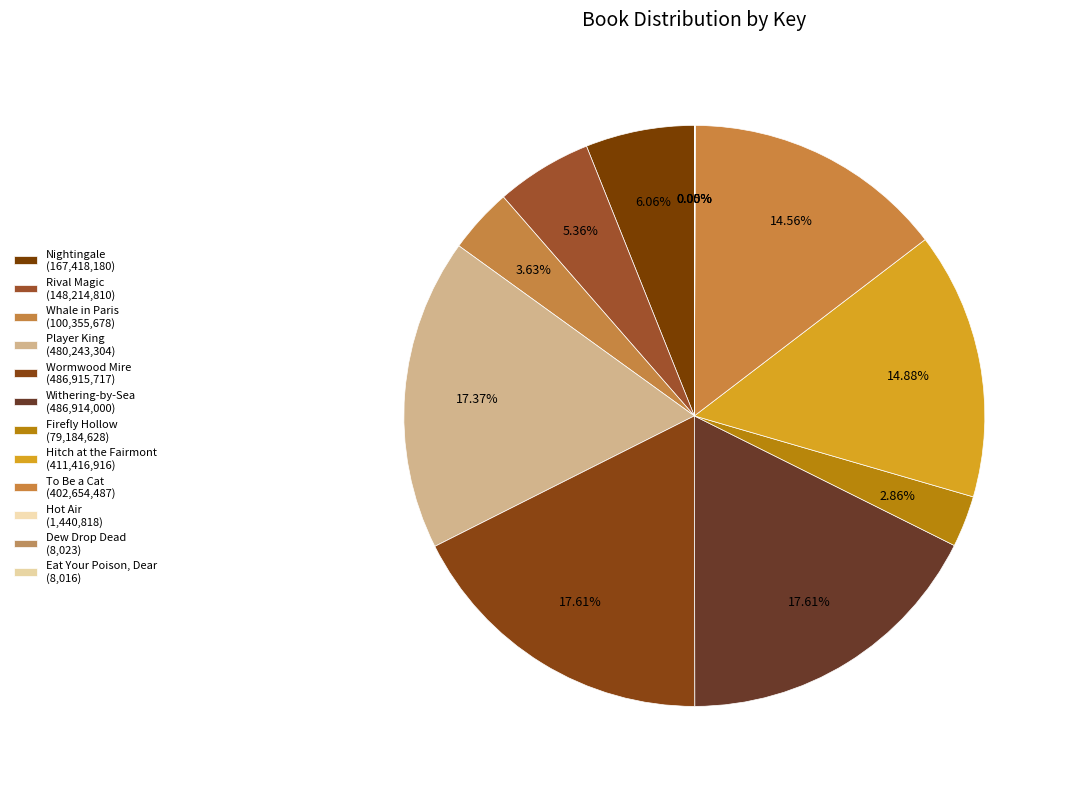

Which has a higher value, Hitch at the Fairmont or To Be a Cat?

Hitch at the Fairmont